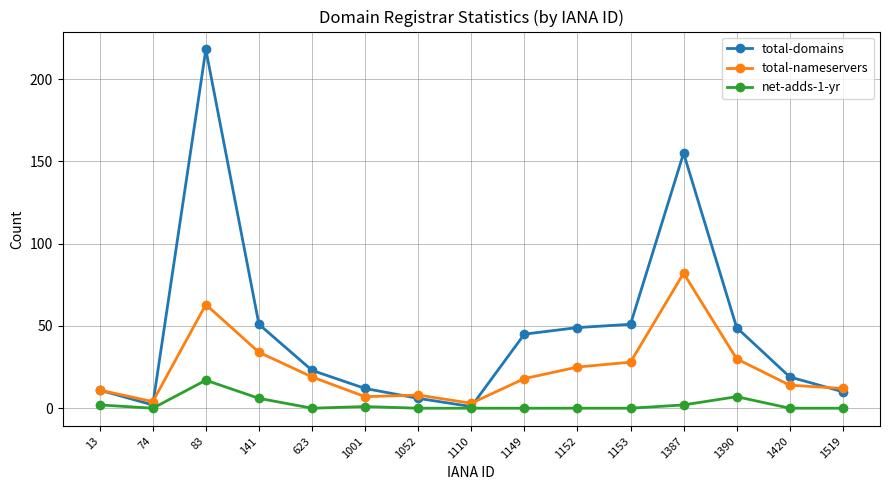

Rank the series by their average value, from lowest to highest.

net-adds-1-yr, total-nameservers, total-domains